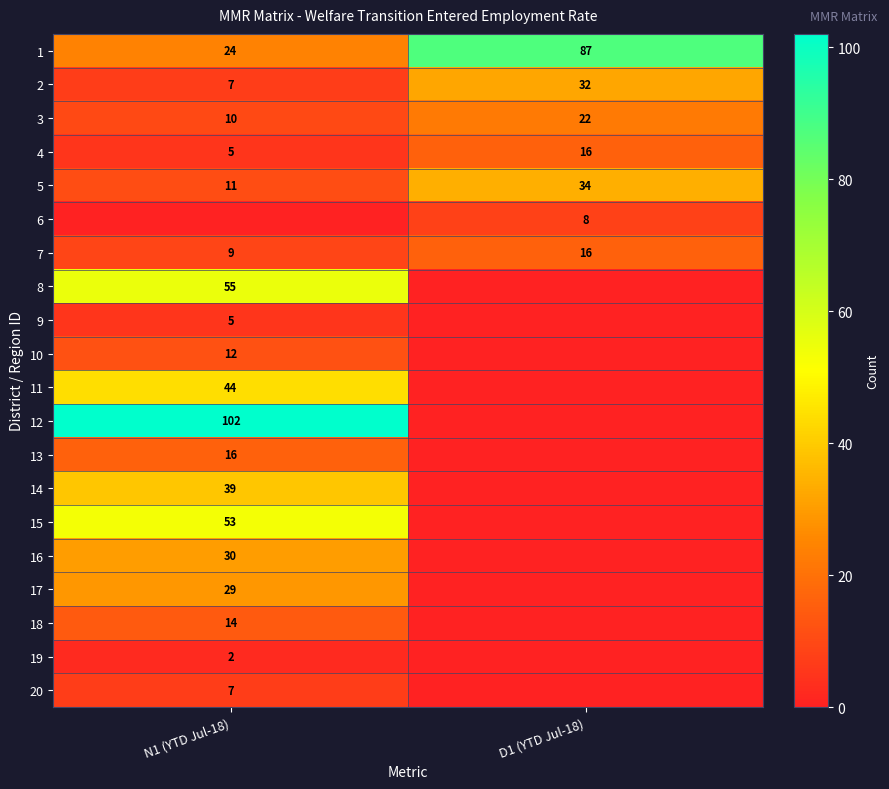

How many 1 values are between 24 and 87?

2